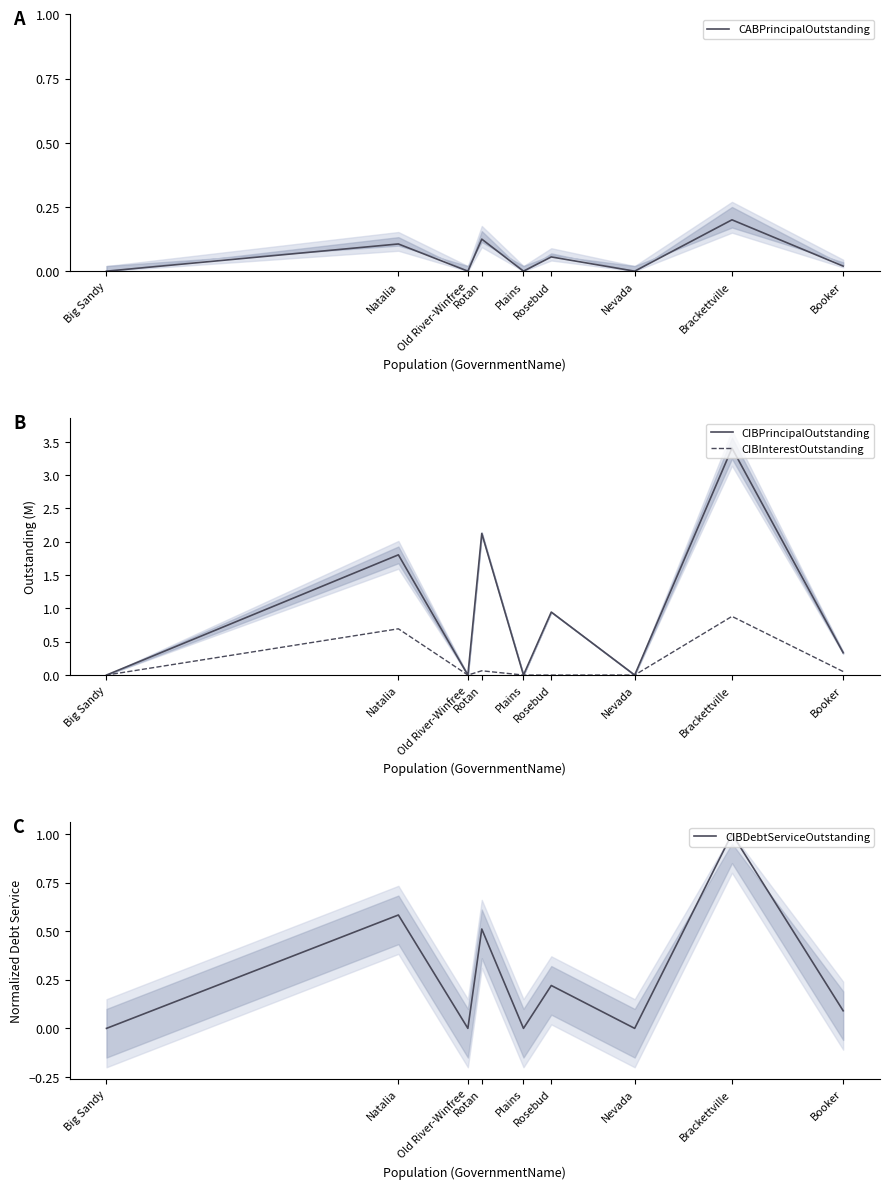

List the series in order of their peak value, lowest first.

CABPrincipalOutstanding, CIBInterestOutstanding, CIBDebtServiceOutstanding, CIBPrincipalOutstanding